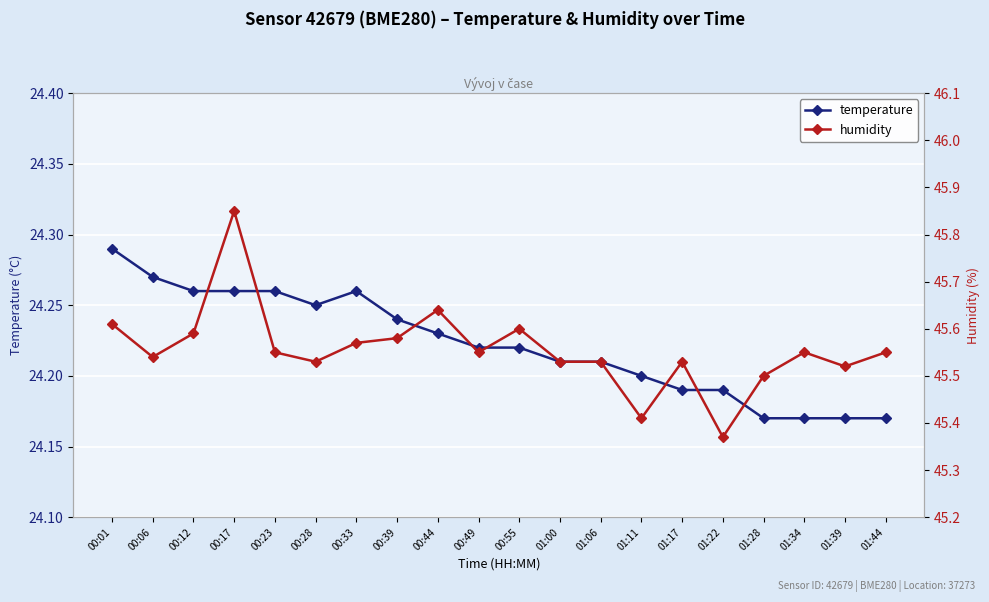

True or false: temperature and humidity intersect in this chart.

False